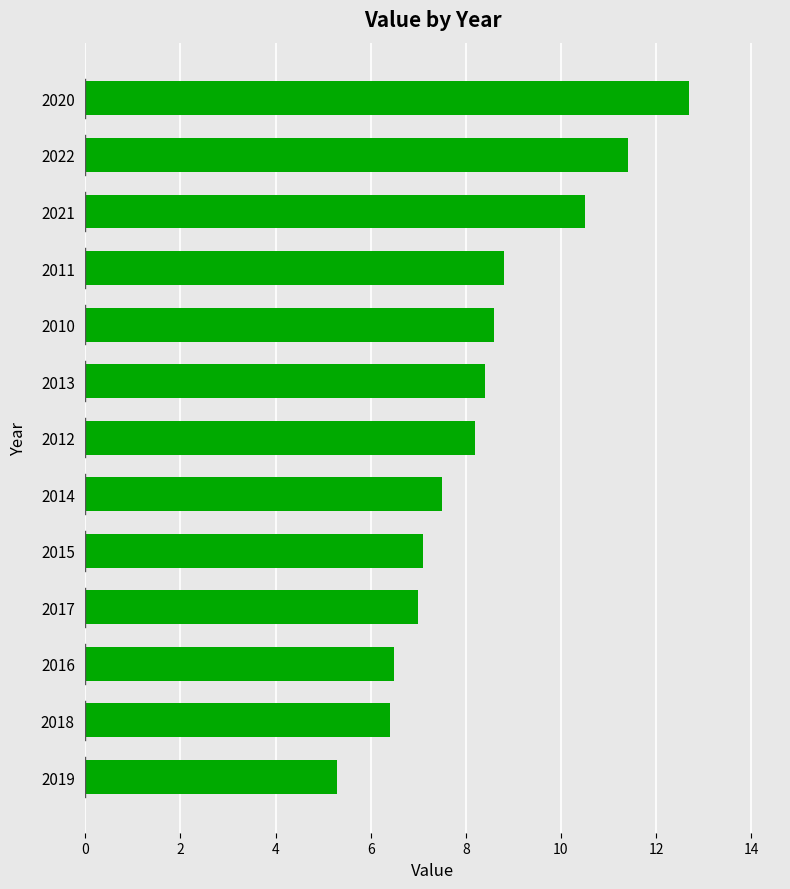

Are the bars horizontal?

Yes